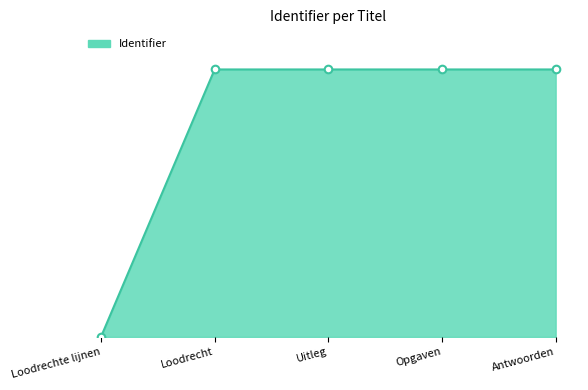

Approximately how many times larger is the value at Antwoorden compared to Opgaven?

1.0